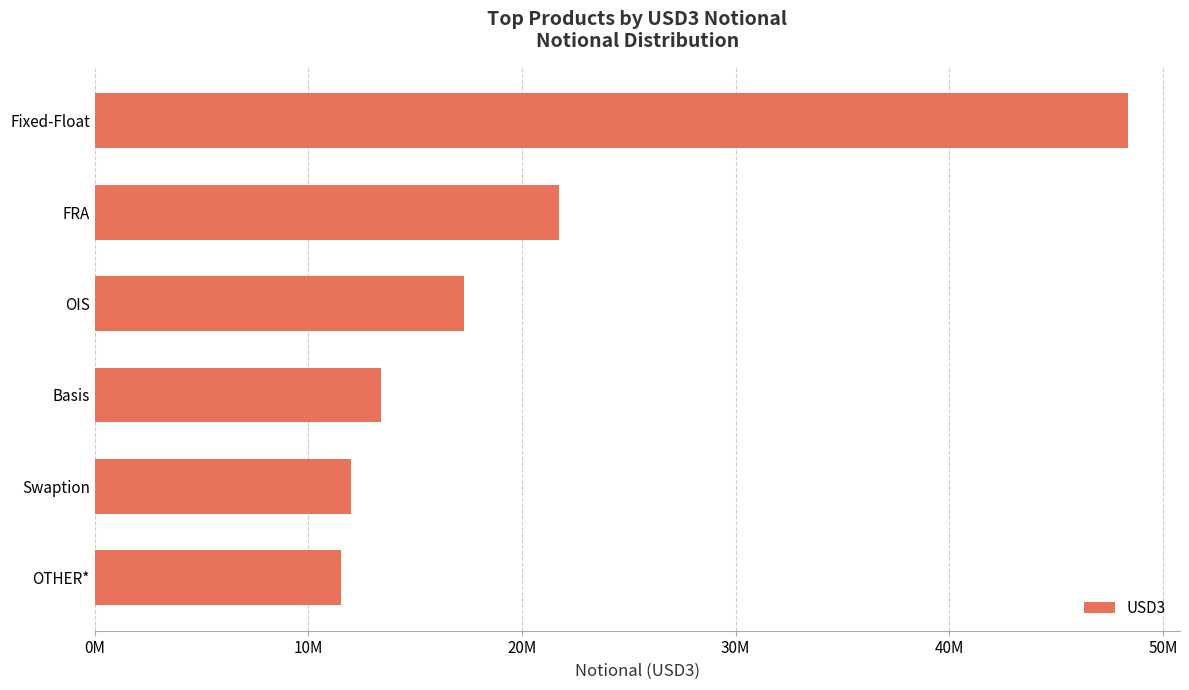

Does the chart contain any negative values?

No